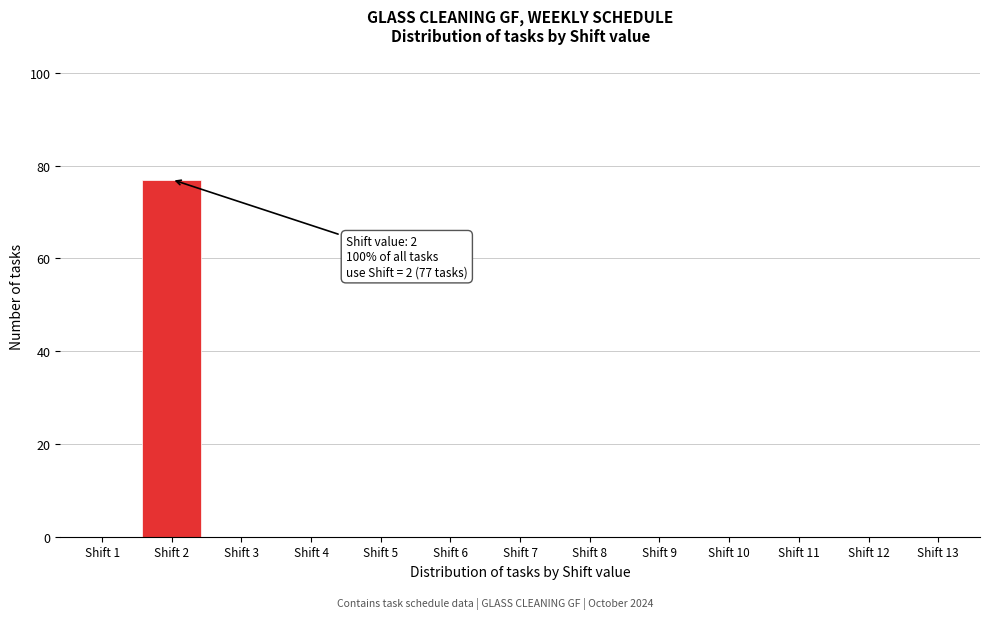

Reading right to left, what are all the values shown in this chart?

Shift 13=0	Shift 12=0	Shift 11=0	Shift 10=0	Shift 9=0	Shift 8=0	Shift 7=0	Shift 6=0	Shift 5=0	Shift 4=0	Shift 3=0	Shift 2=77	Shift 1=0